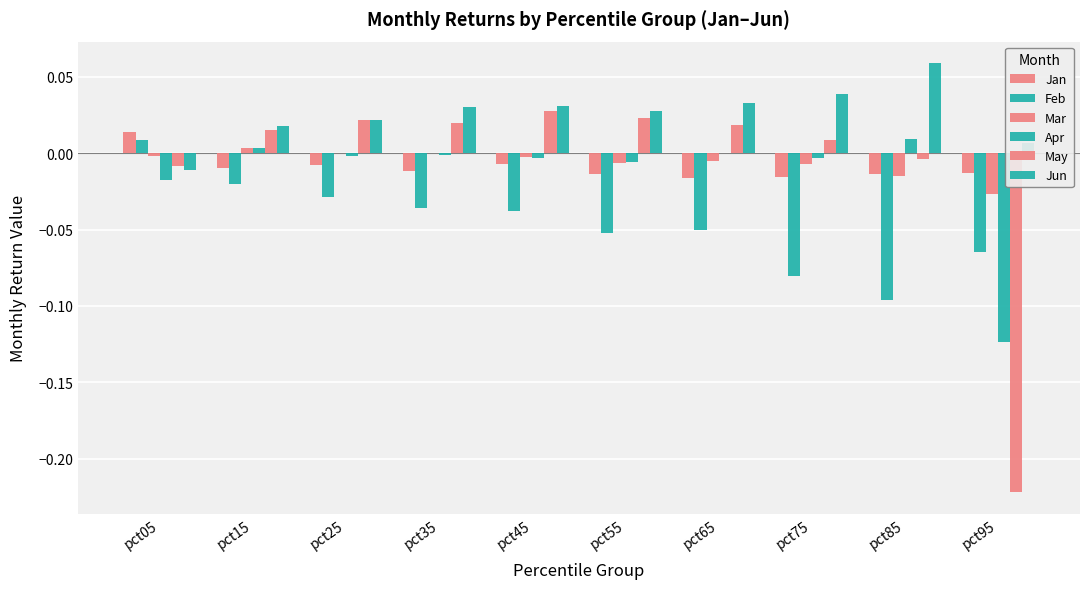

Between pct15 and pct85, which is larger?

pct15